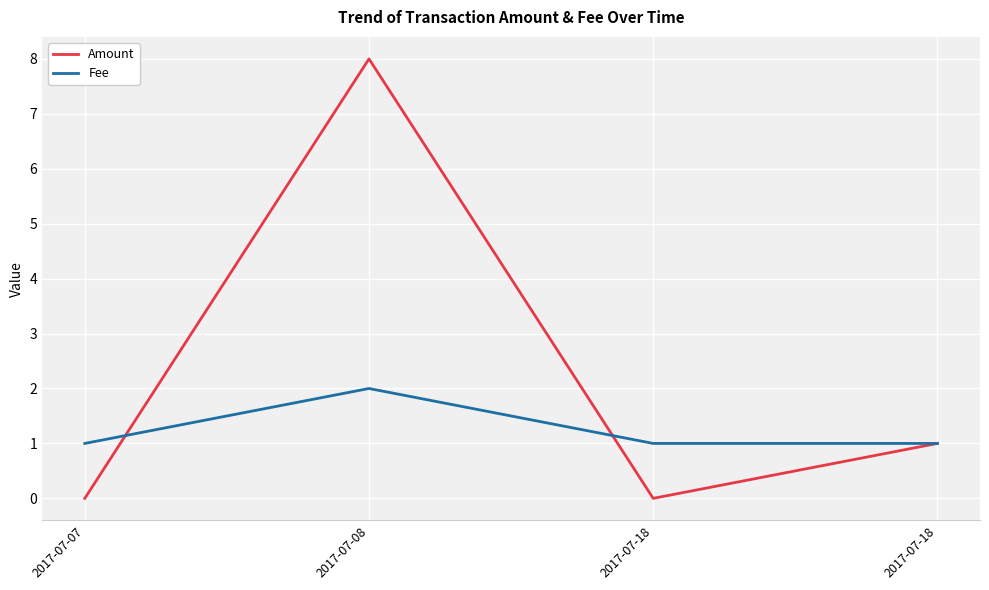

At 2017-07-08, list the series in order from largest to smallest.

Amount, Fee